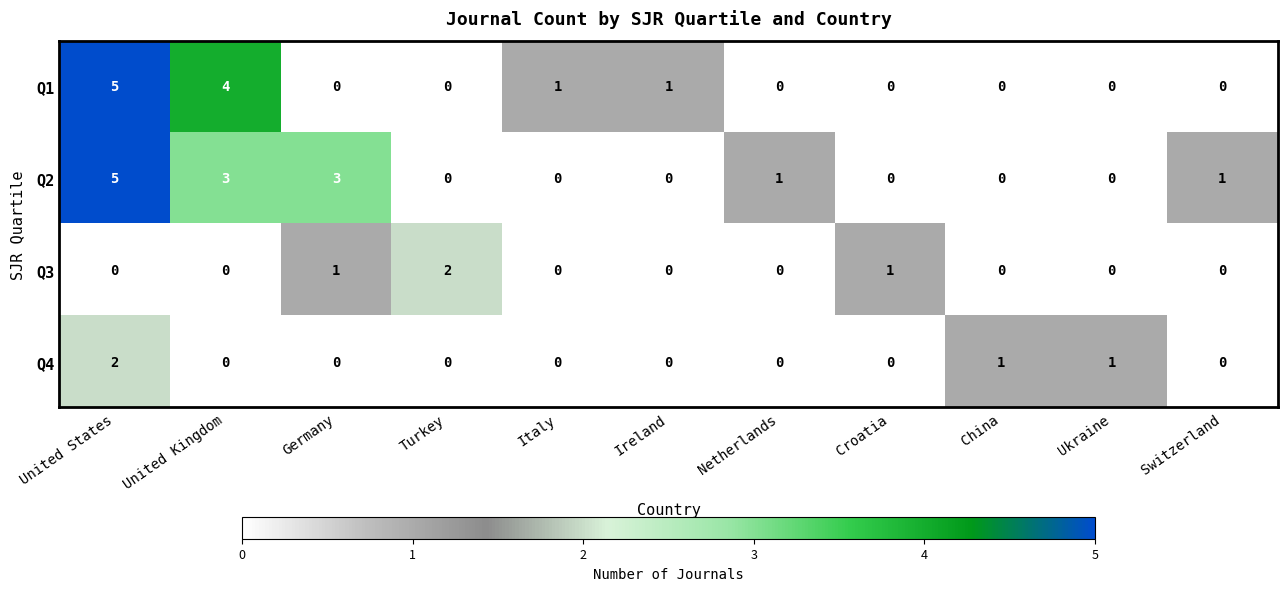

What is the difference between the highest and lowest values at United Kingdom?

4